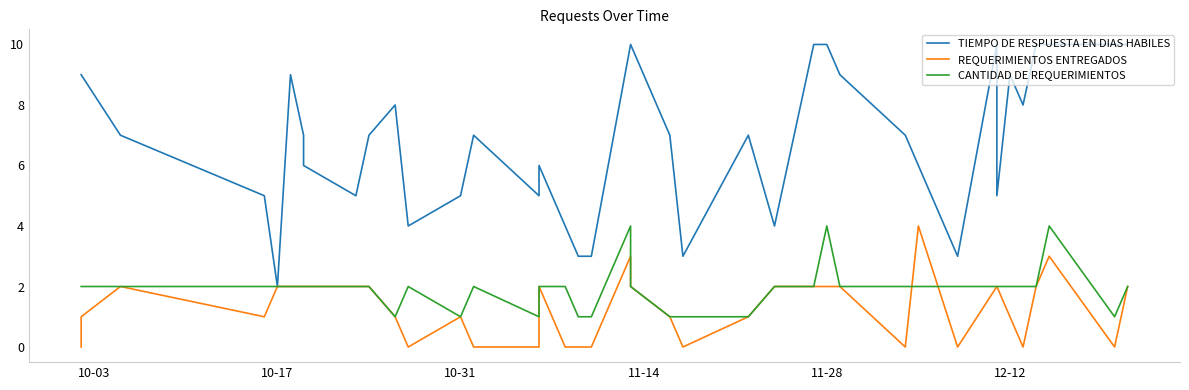

Count the REQUERIMIENTOS ENTREGADOS values in the range 0 to 2.

37